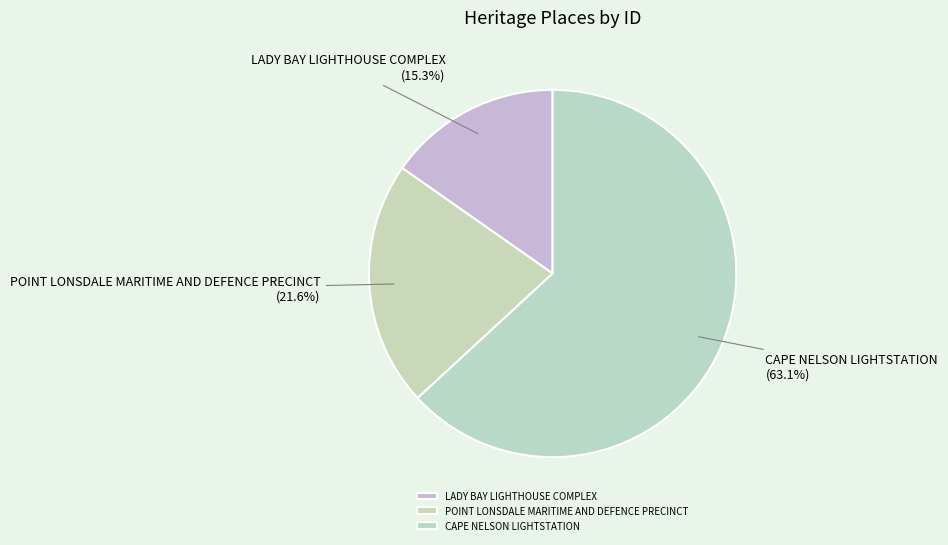

The CAPE NELSON LIGHTSTATION slice represents 63% of the pie. True or false?

True